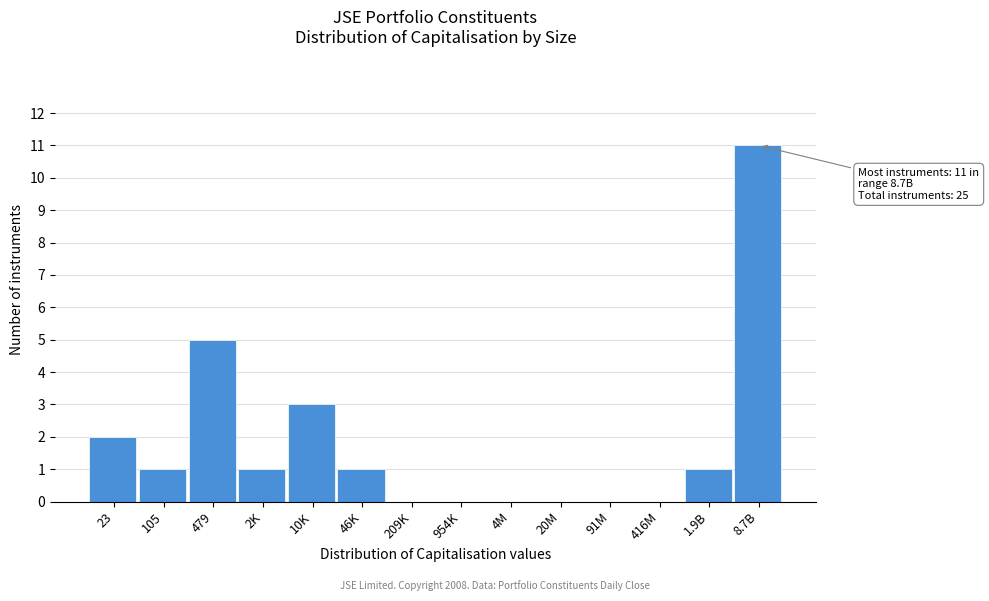

Reading right to left, list all the values displayed in this chart.

8.7B=11	1.9B=1	416M=0	91M=0	20M=0	4M=0	954K=0	209K=0	46K=1	10K=3	2K=1	479=5	105=1	23=2